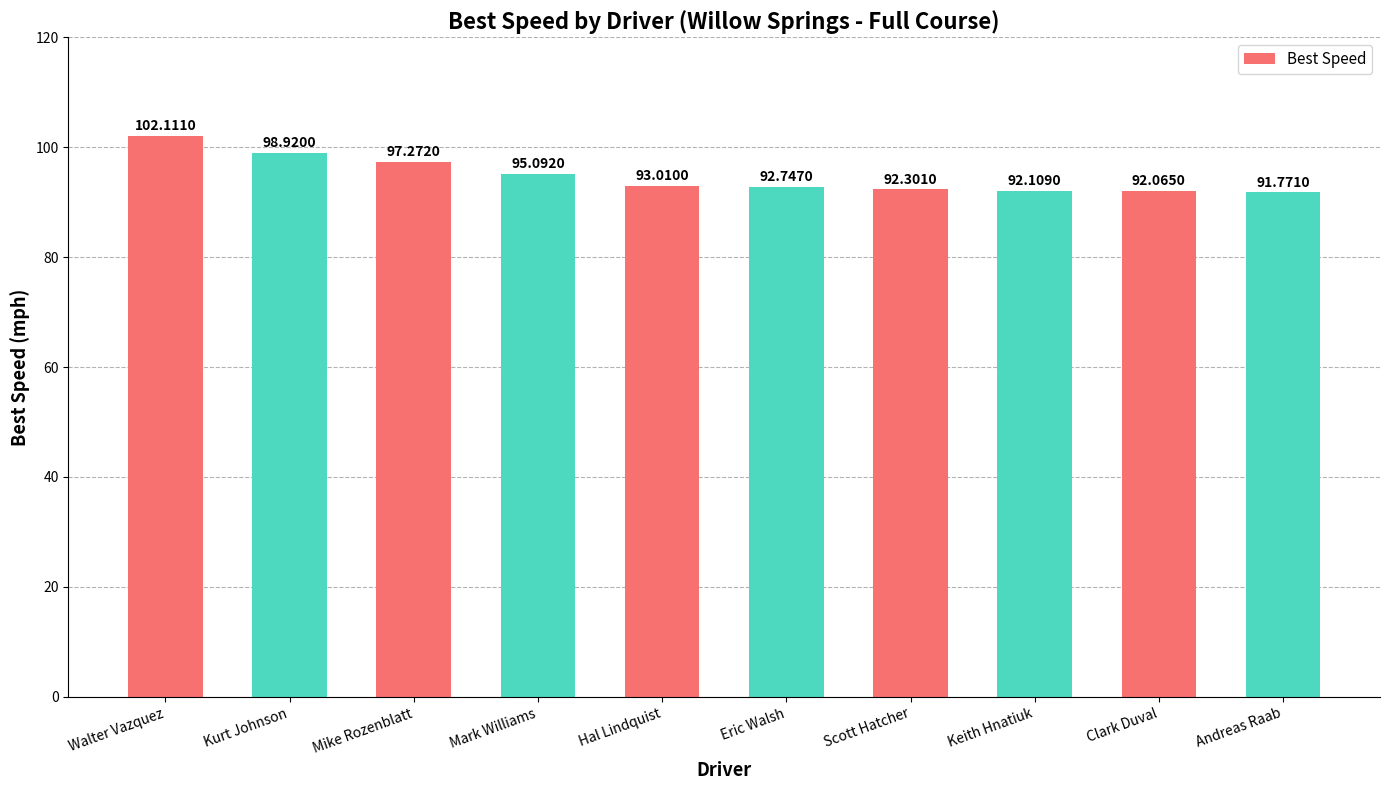

What is the label of the 1st bar from the right?

Andreas Raab